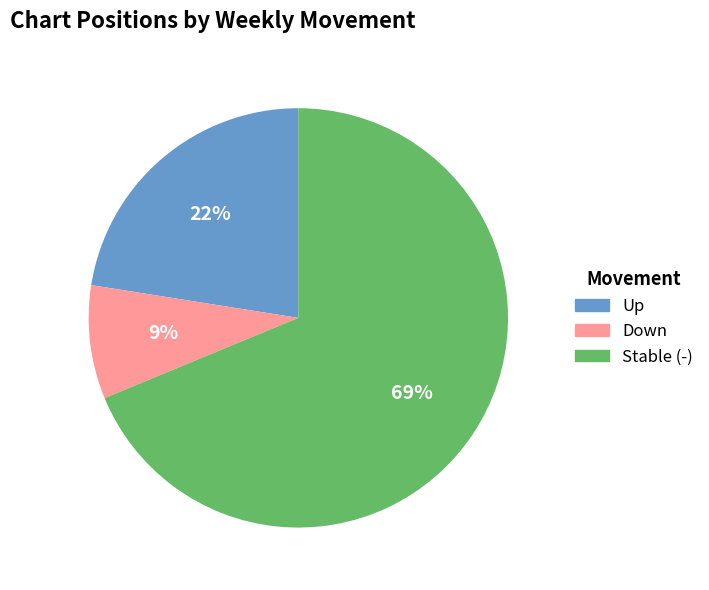

Count the number of slices in the pie.

3